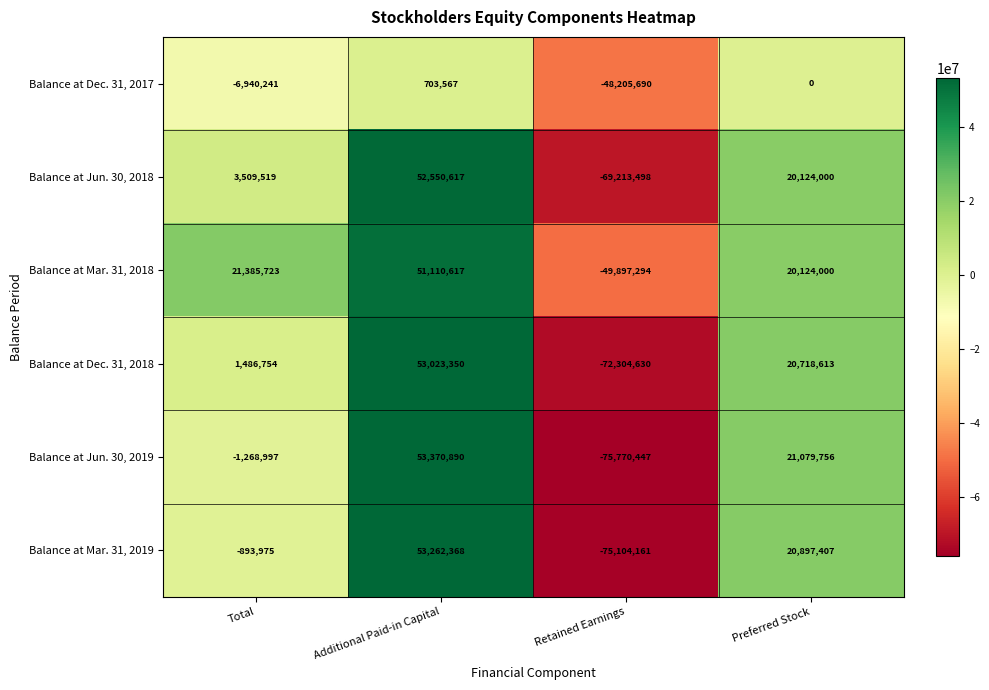

What is the difference between the second highest and minimum values in the Balance at Dec. 31, 2017 series?

48205690